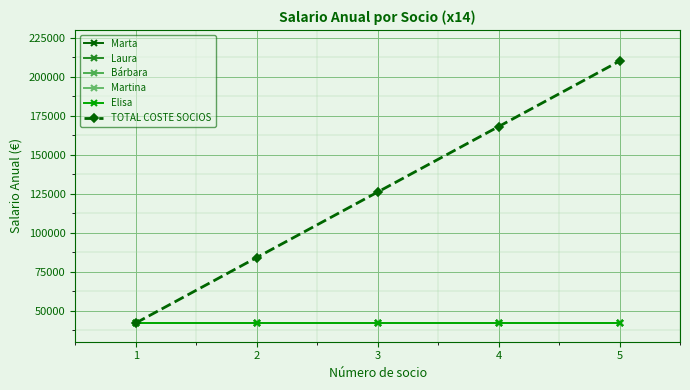

What is the total value across all series at 5?

420000